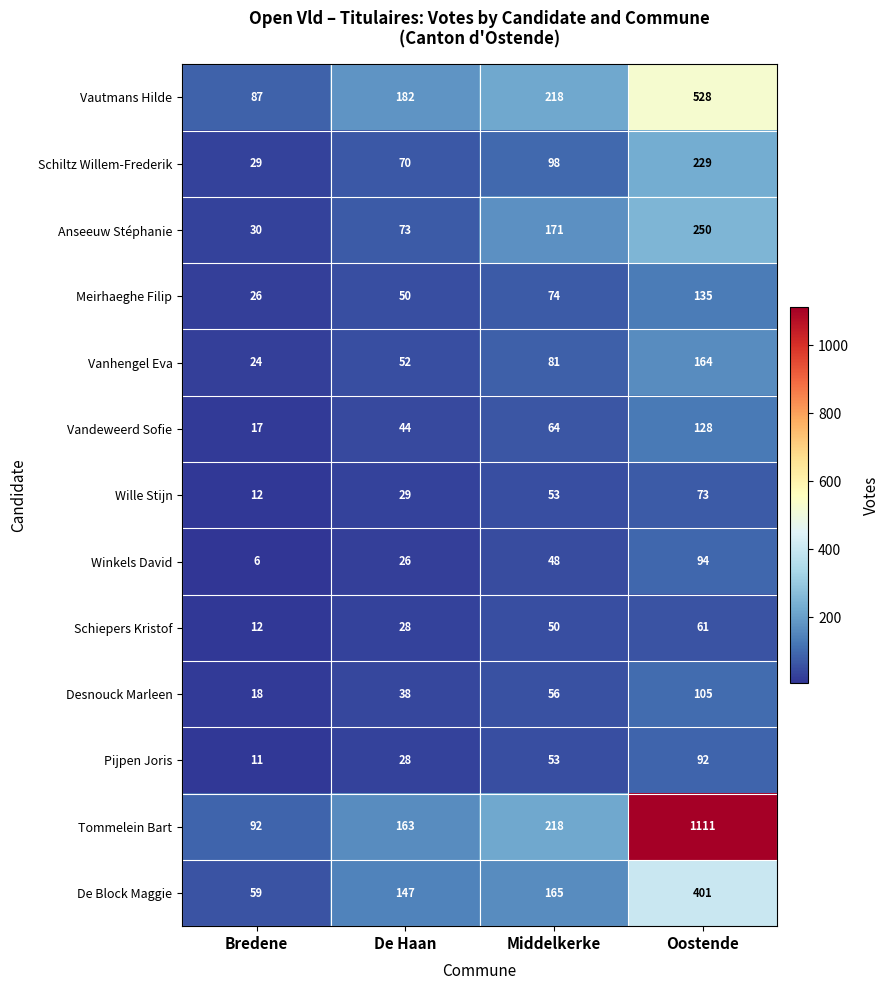

Count the Vanhengel Eva values in the range 52 to 164.

3